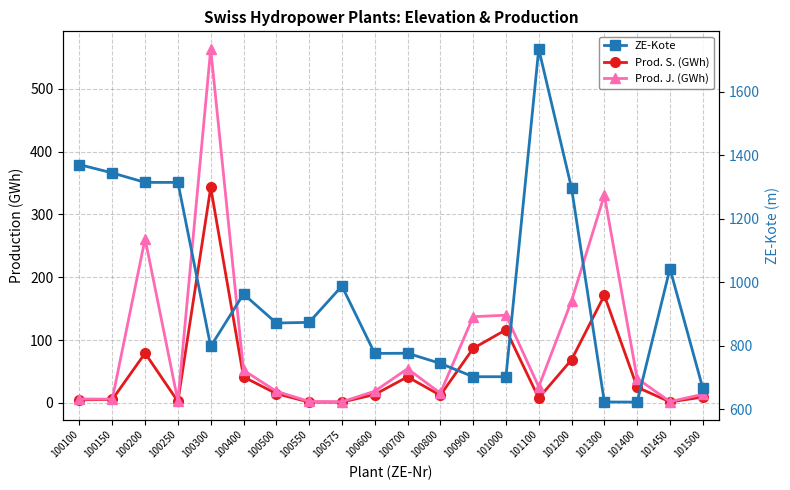

What are all the series names shown in the legend?

Prod. S. (GWh), Prod. J. (GWh), ZE-Kote